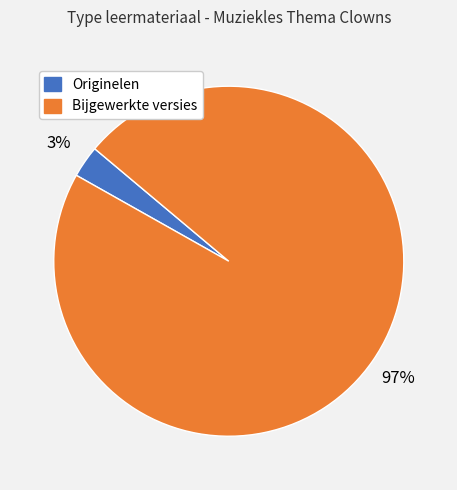

To the nearest percent, what is the average slice percentage?

50%